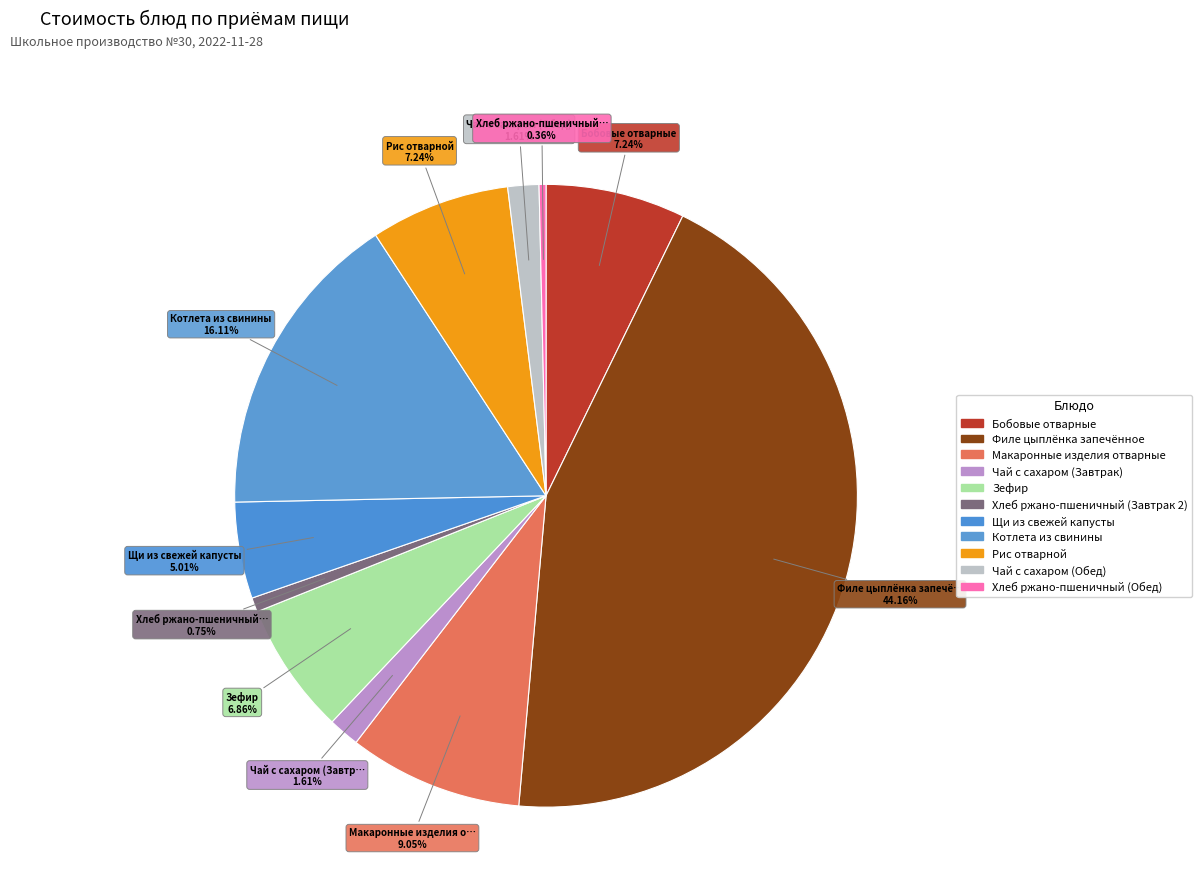

Combined, do Хлеб ржано-пшеничный (Завтрак 2) and Чай с сахаром (Завтрак) account for over 50%?

No